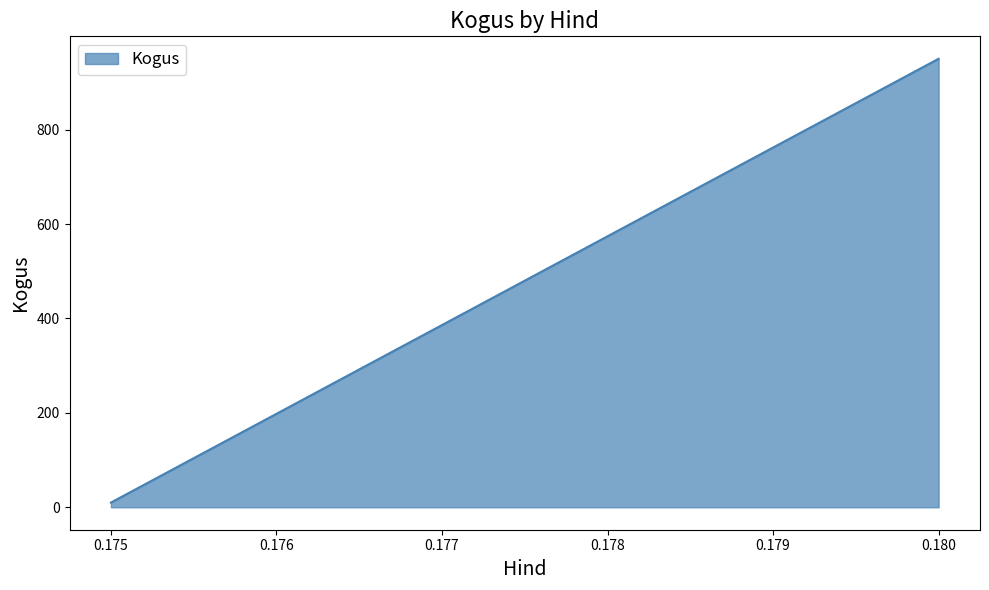

Rank the categories by value from highest to lowest.

0.180, 0.175